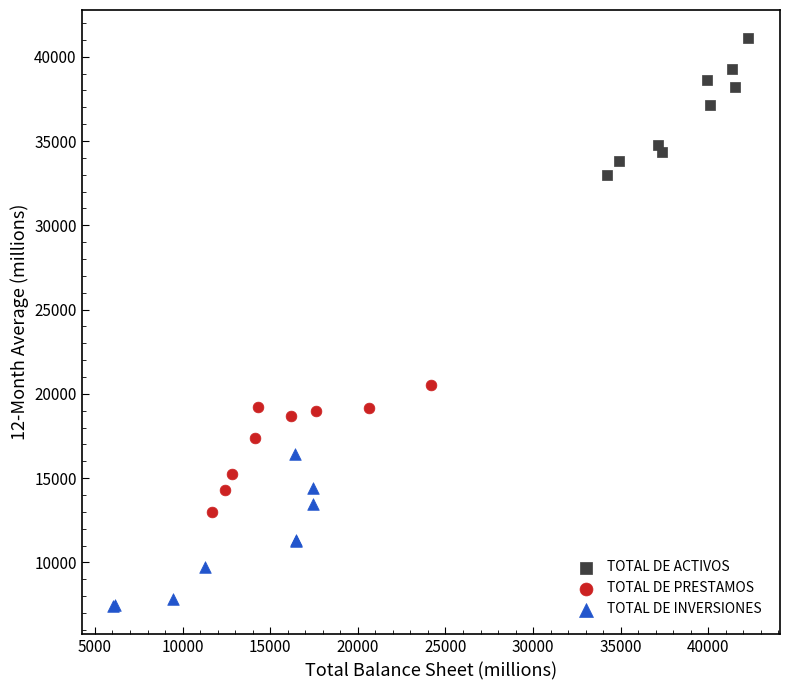

Which series reaches the minimum Y coordinate?

TOTAL DE INVERSIONES